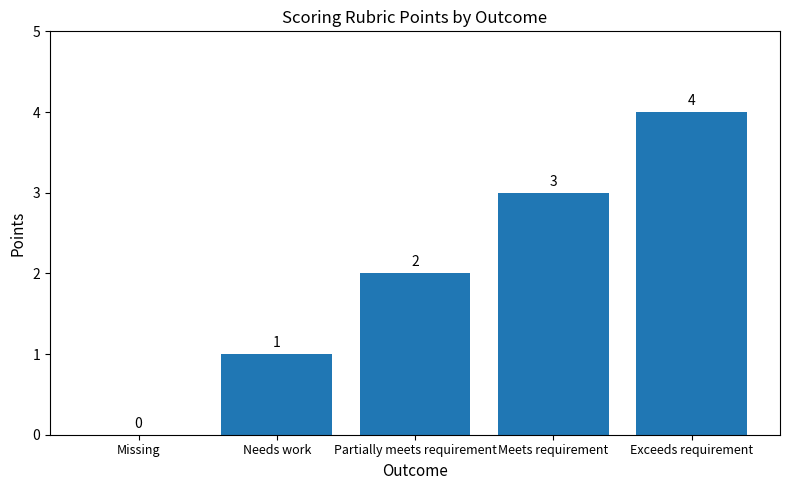

How many data points does each series have?

5